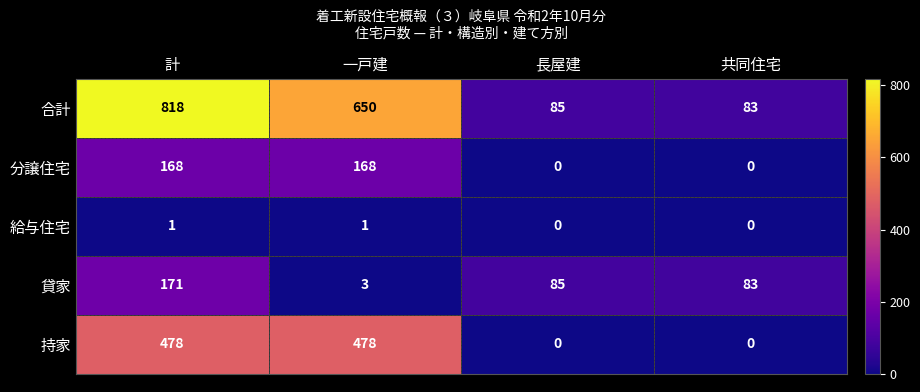

What is the difference between the highest and lowest values at 共同住宅?

83